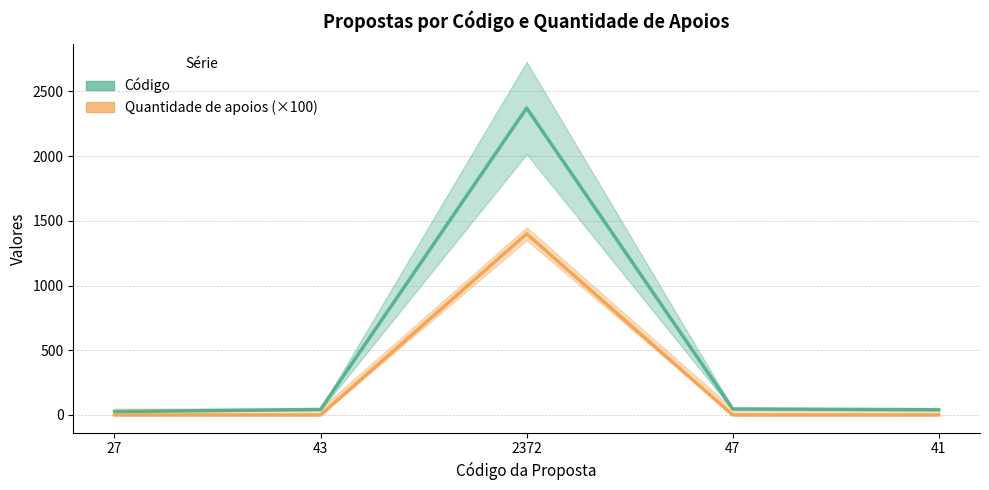

Is the value of Quantidade de apoios (×100) at 47 greater than the value of Código at 43?

No